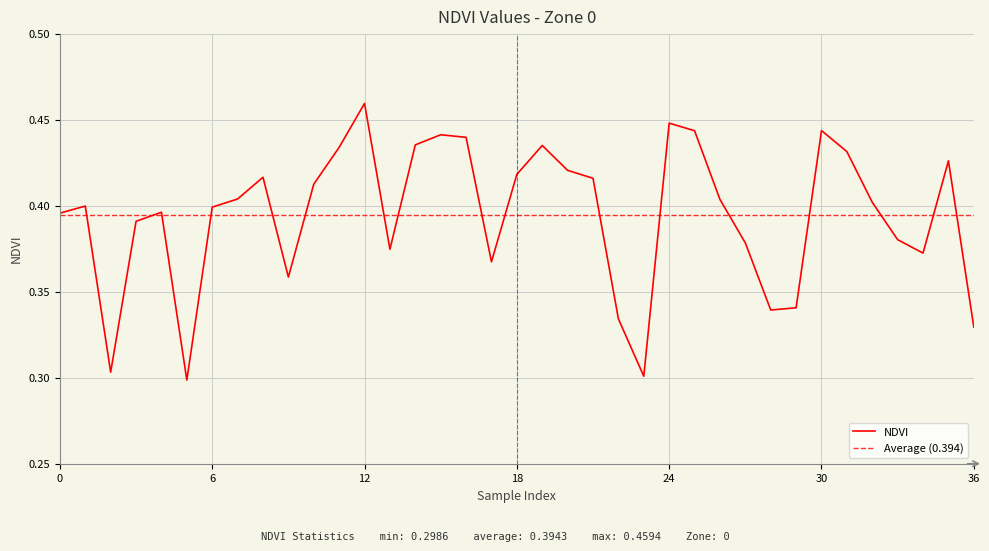

What is the approximate value at 14?

0.4